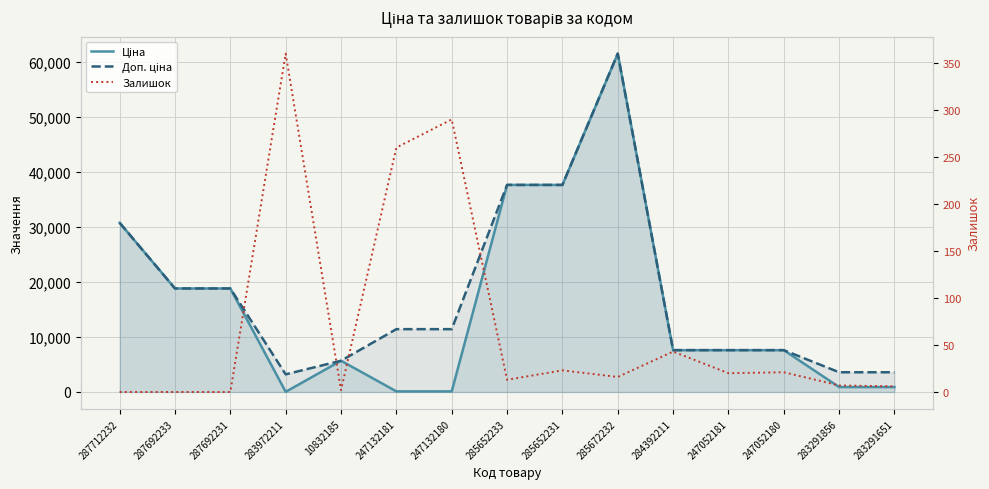

How many interior local peaks does the Залишок series have?

5